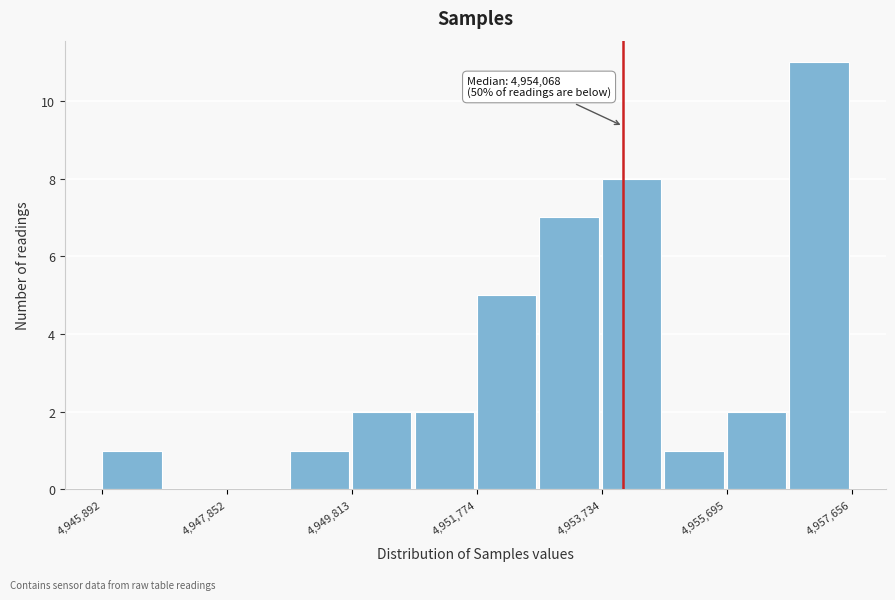

Over which range of the x-axis is the bar tallest?

4956600 to 4957600